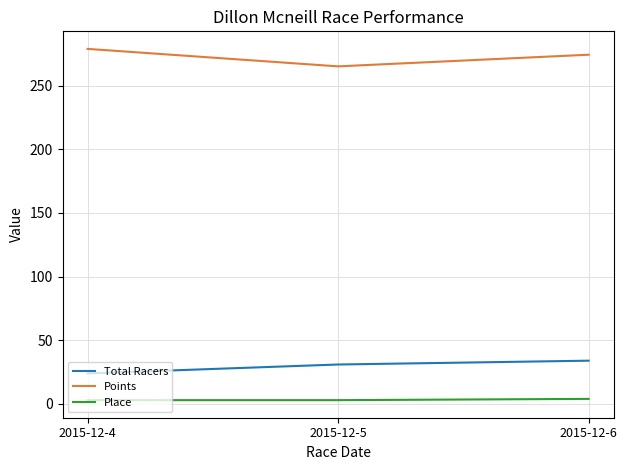

Which label corresponds to the largest value in the chart?

2015-12-4